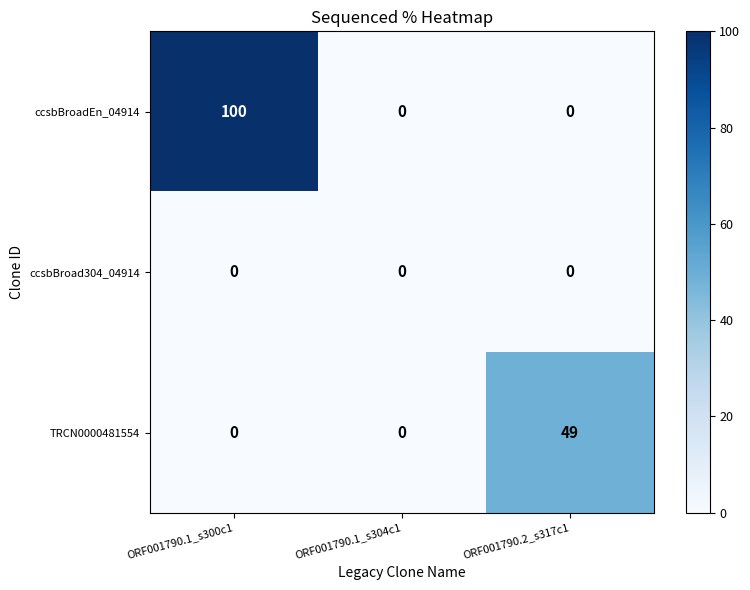

Which series has the largest total across all categories?

ccsbBroadEn_04914